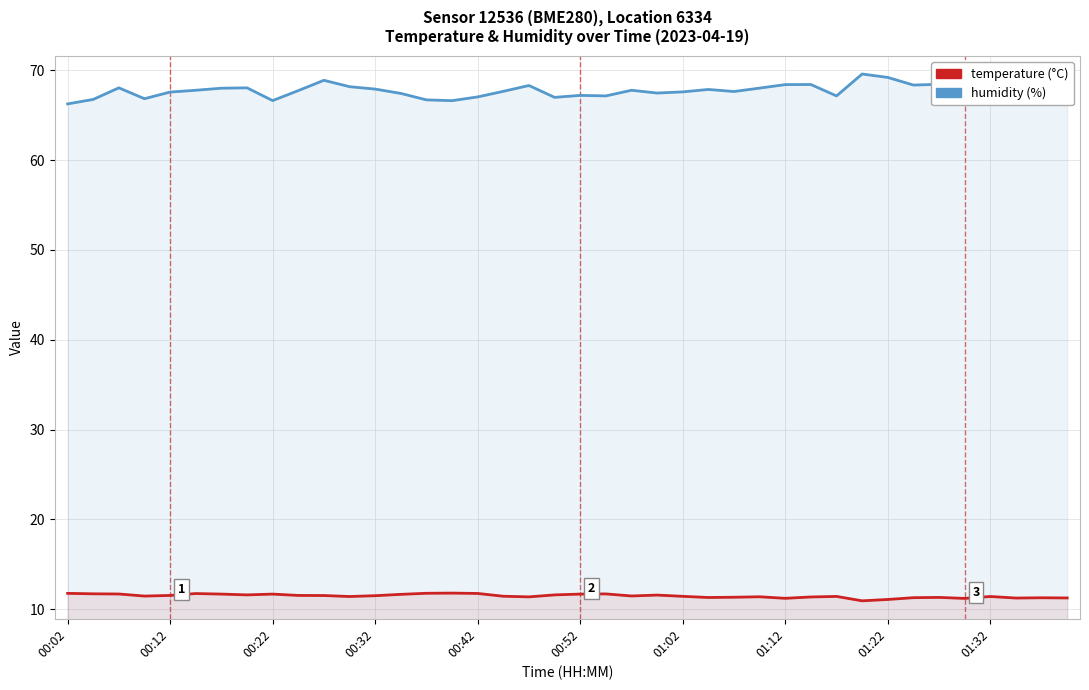

True or false: humidity (%) has more than 1 points higher than both neighbors.

True